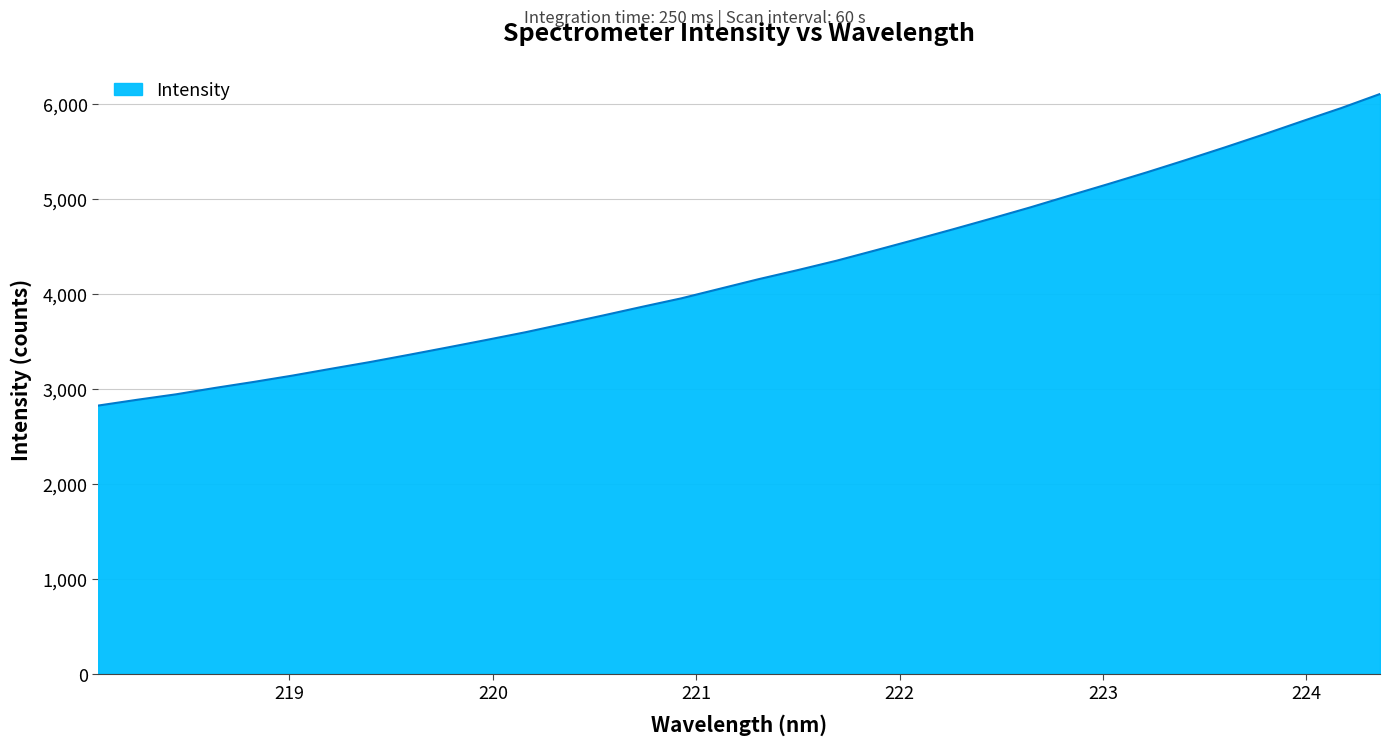

What is the smallest value displayed?

2823.8